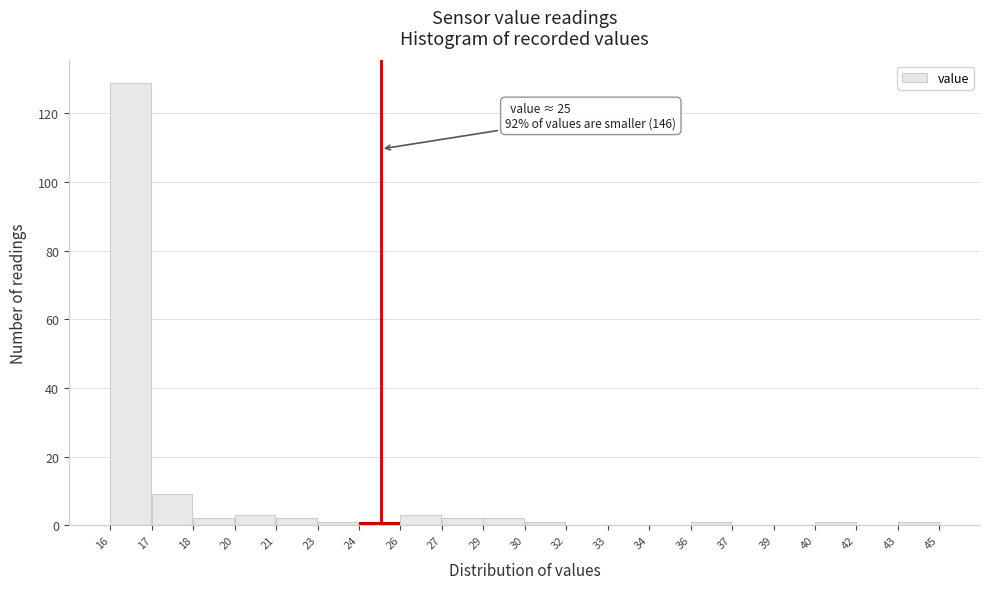

Reading left to right, extract all data points from this chart.

16=129	17=9	18=2	20=3	21=2	23=1	24=1	26=3	27=2	29=2	30=1	32=0	33=0	34=0	36=1	37=0	39=0	40=1	42=0	43=1